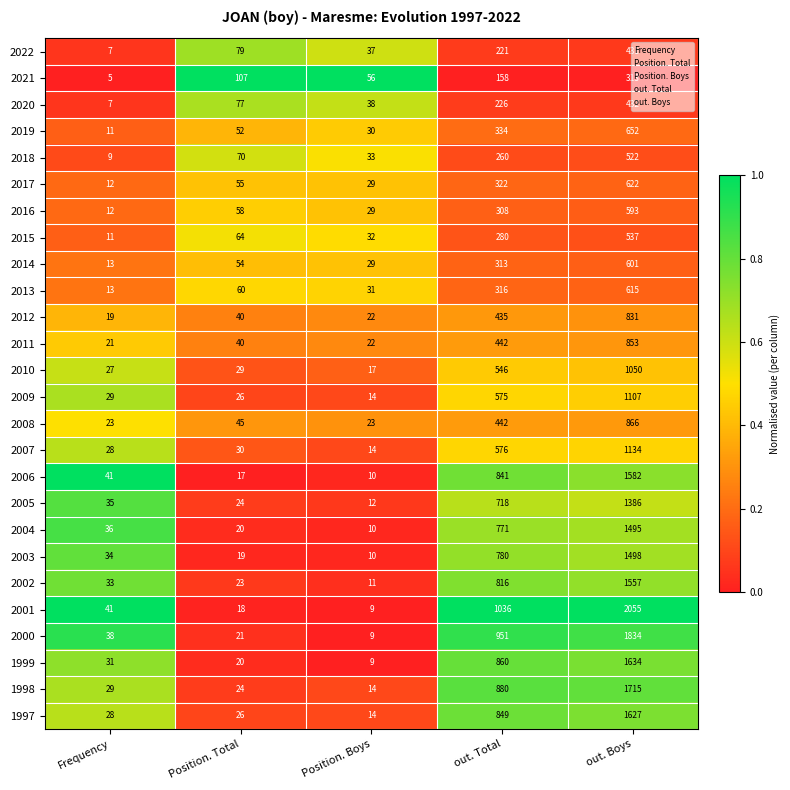

What is the average value of the 2019 series?

216